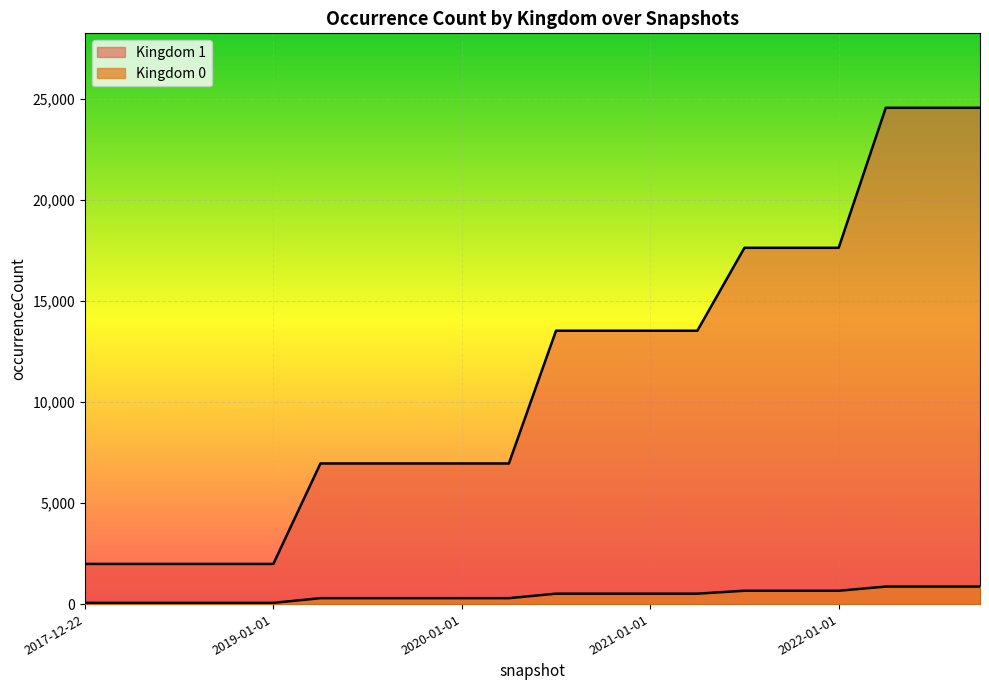

What is the maximum value shown in the chart?

24568